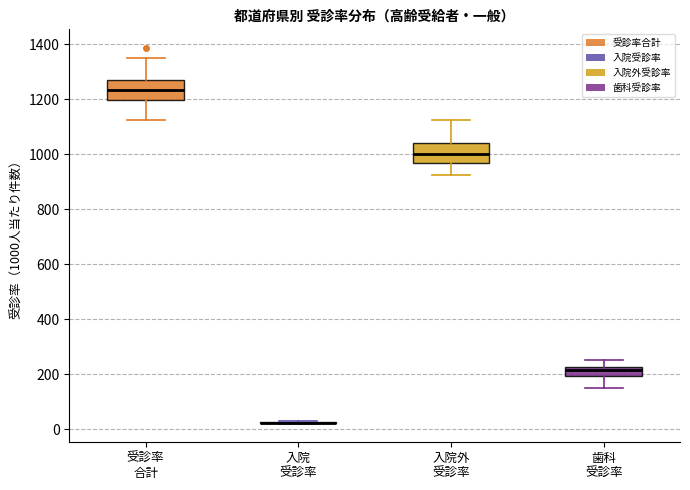

Reading left to right, read every box against the y-axis: the position of its median line, the range the box covers, and the ends of its whiskers. The values are not printed on the chart, so give them approximately, as read against the axis.

受診率 合計: median 1240, box 1200 to 1260, whiskers 1120 to 1360
入院 受診率: box collapsed to a line at 20, whiskers 20 to 20
入院外 受診率: median 1000, box 960 to 1040, whiskers 920 to 1120
歯科 受診率: median 220 (just below the box's upper edge), box 200 to 220, whiskers 140 to 260